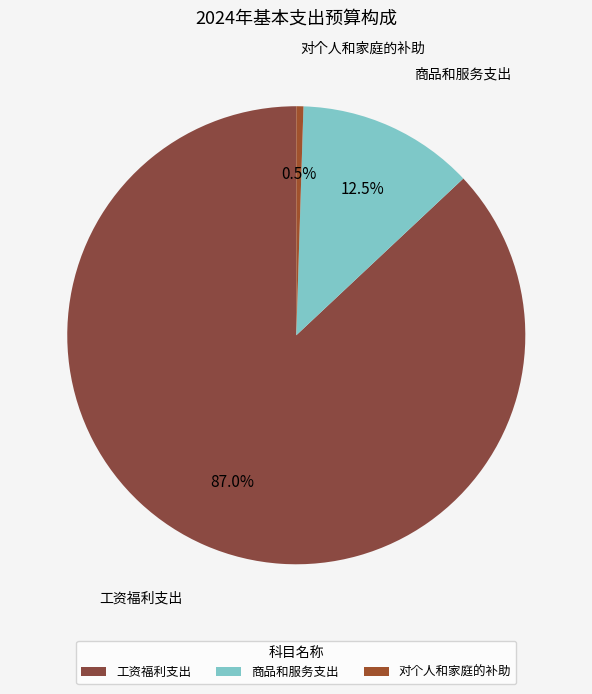

What is the largest slice in the pie chart?

工资福利支出